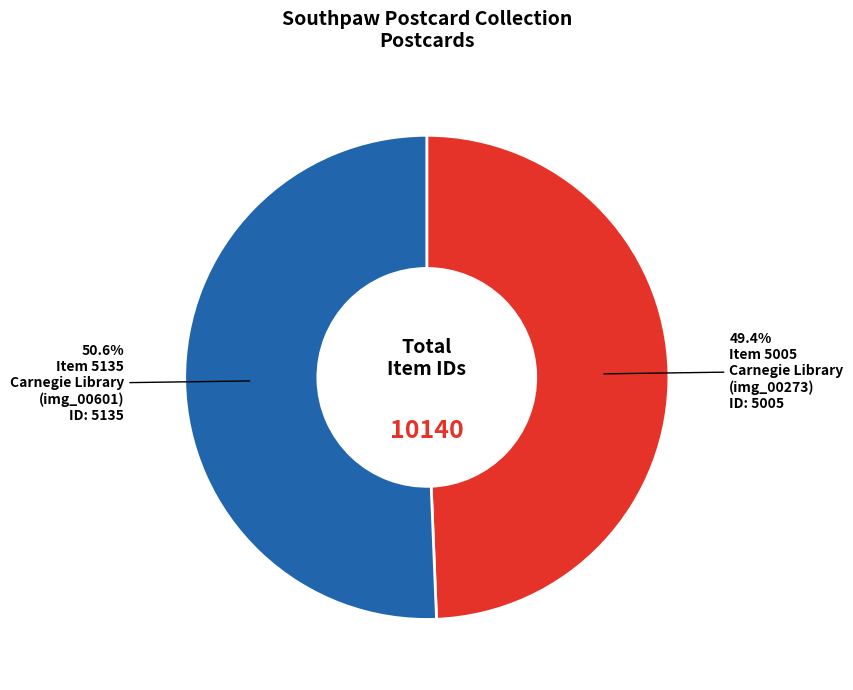

Is there any slice that represents more than half of the pie?

Yes